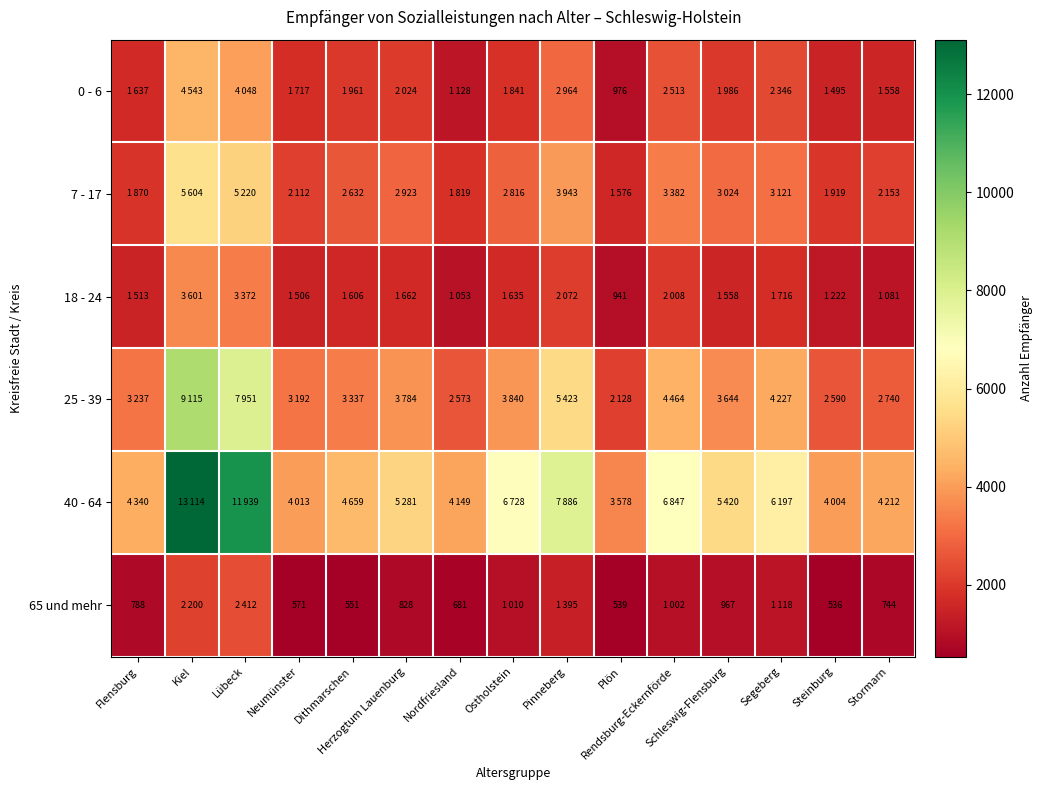

At which label is 18 - 24 closest to 2271?

Pinneberg